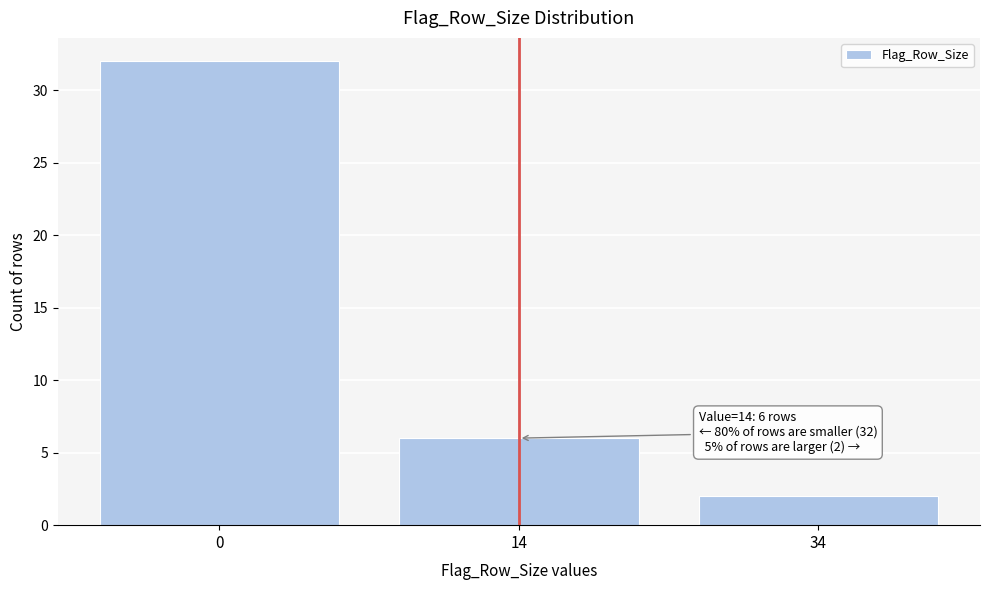

Reading left to right, list all the values displayed in this chart.

32	6	2